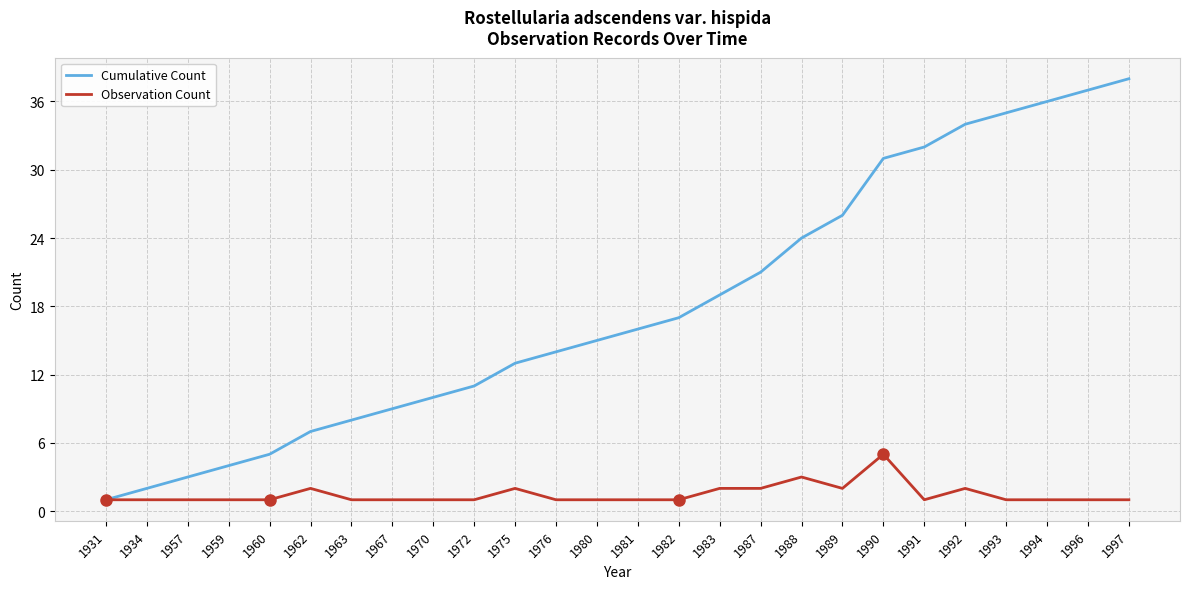

What is the maximum value for Observation Count?

5